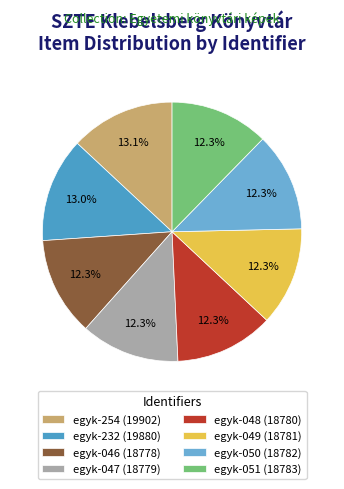

True or false: egyk-046 accounts for 12% of the total.

True